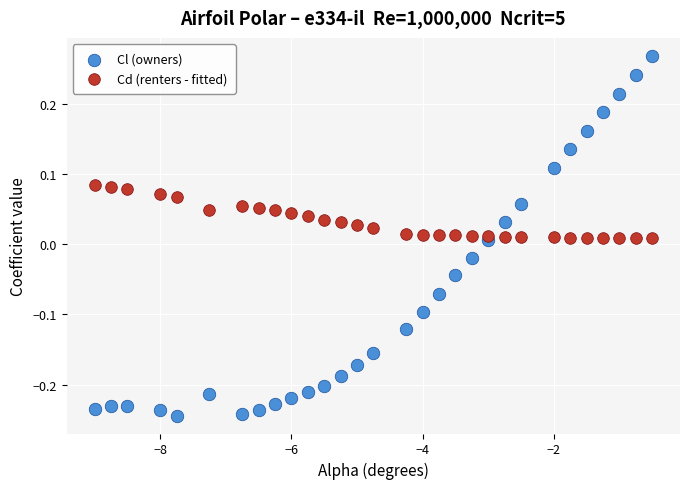

Which series contains the highest Y value?

Cl (owners)